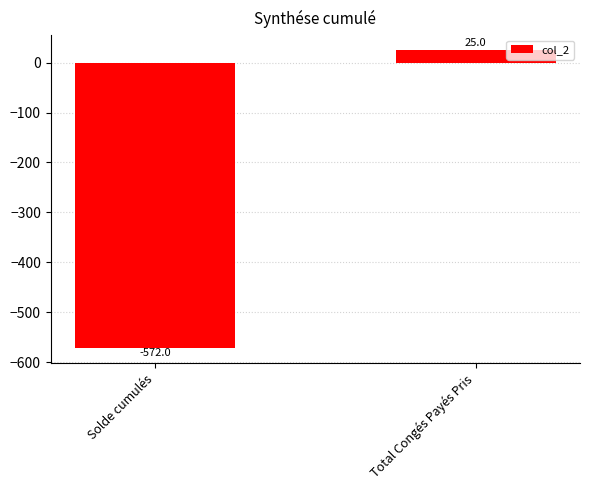

Rank the categories by value from highest to lowest.

Total Congés Payés Pris, Solde cumulés